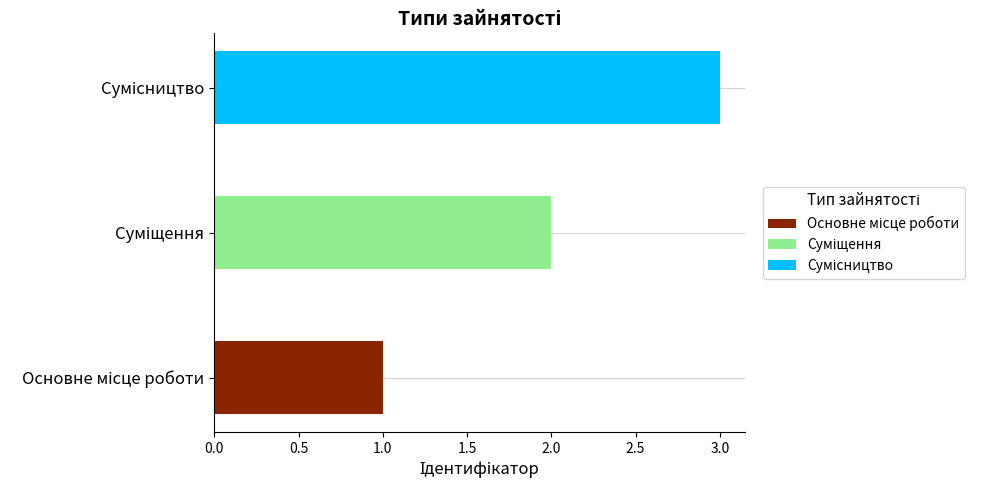

Where does the data first go above 2?

Сумісництво